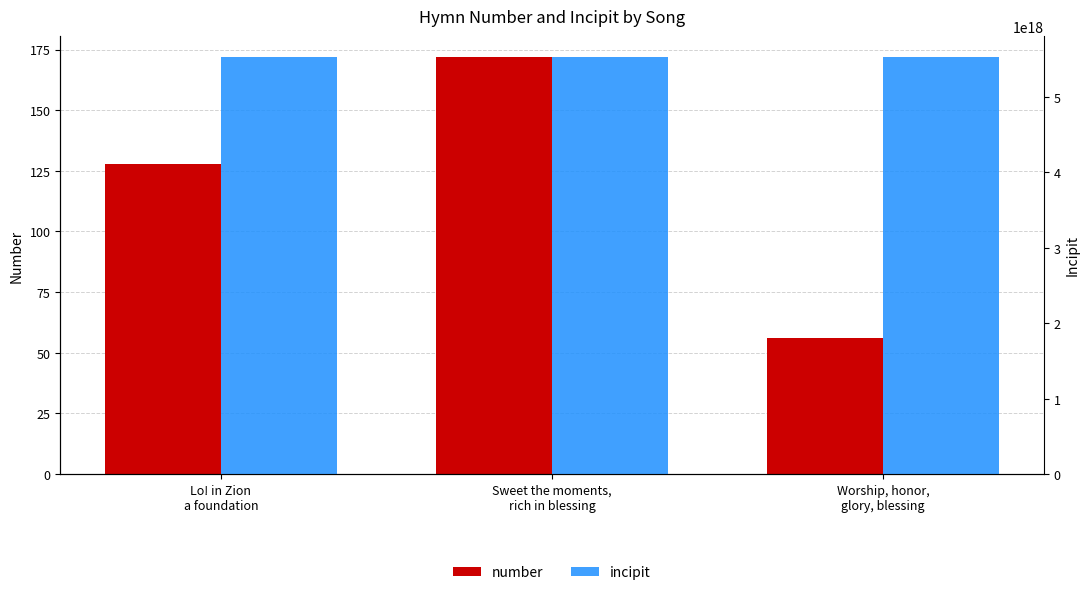

What is the sum of all incipit values?

16595136945643098112